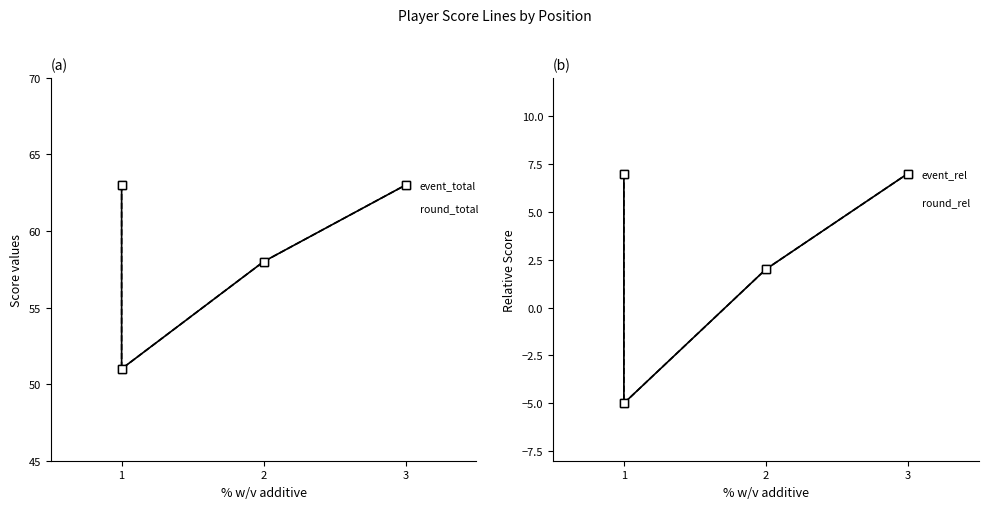

Reading left to right, transcribe all the data shown in this chart.

event_total_score: 63	51	58	63
round_total_score: 63	51	58	63
event_relative_score: 7	-5	2	7
round_relative_score: 7	-5	2	7